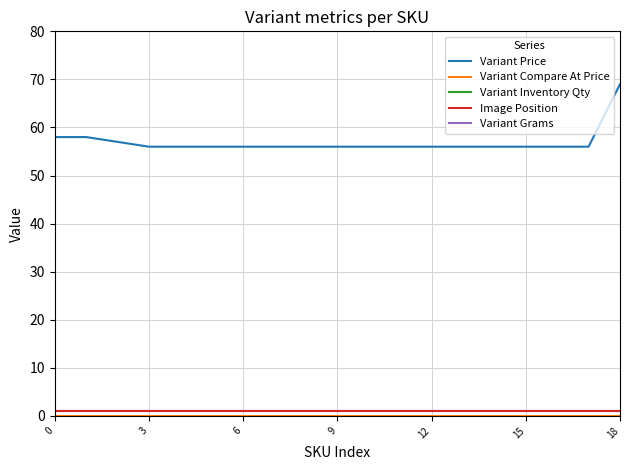

What is the sum of all Image Position values?

19